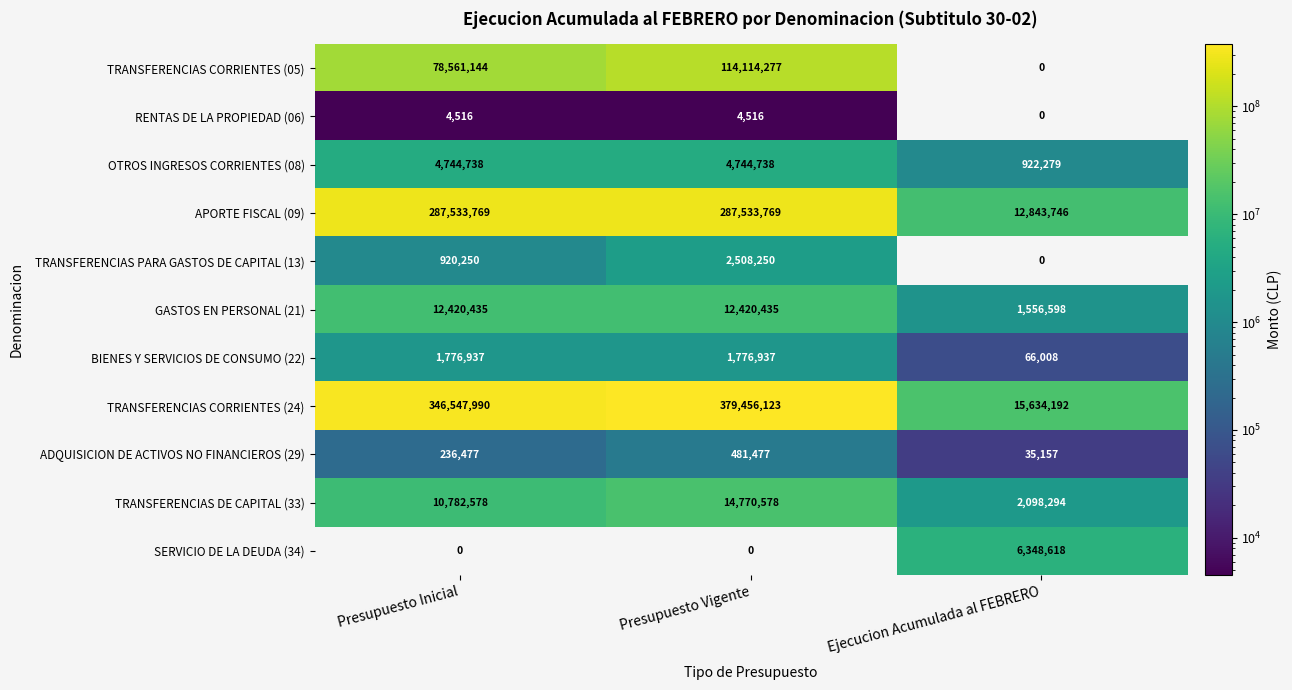

Which label corresponds to the largest value in the chart?

Presupuesto Vigente